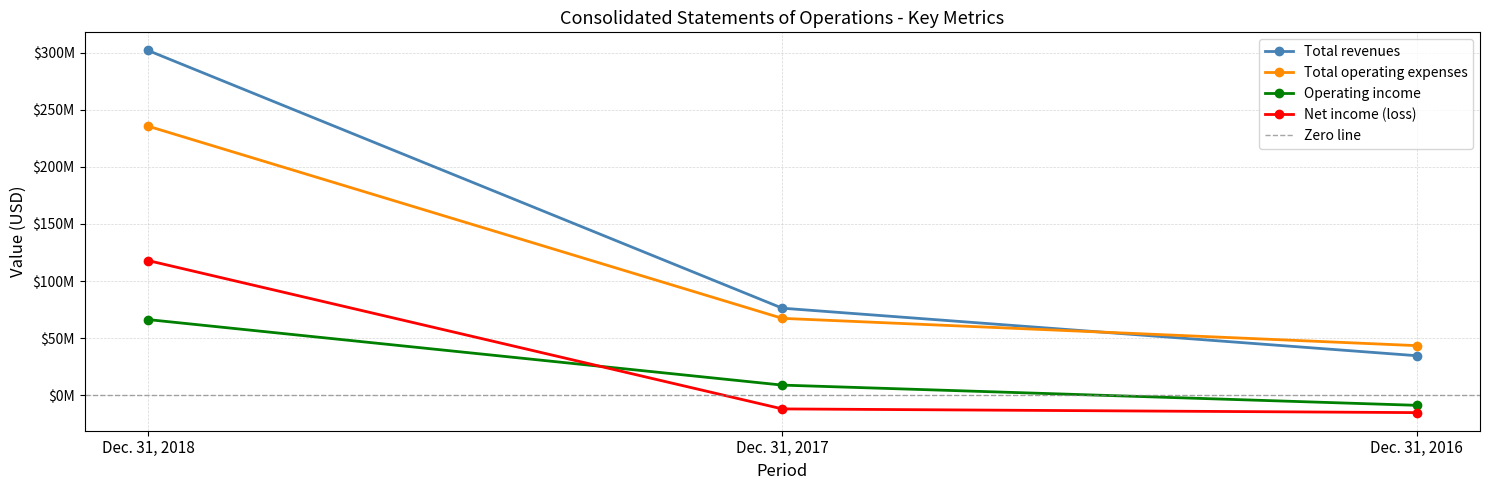

What is the average value of the Total operating expenses series?

115467333